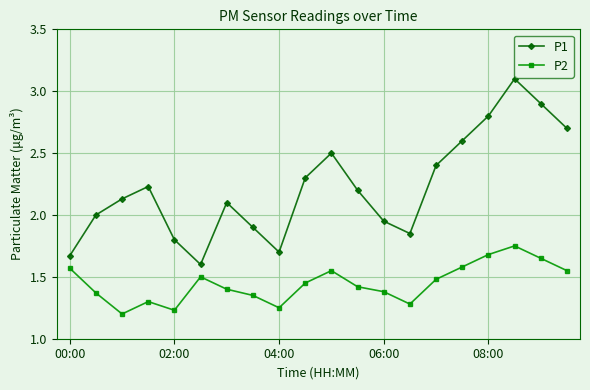

True or false: P2 and P1 cross at least once.

False